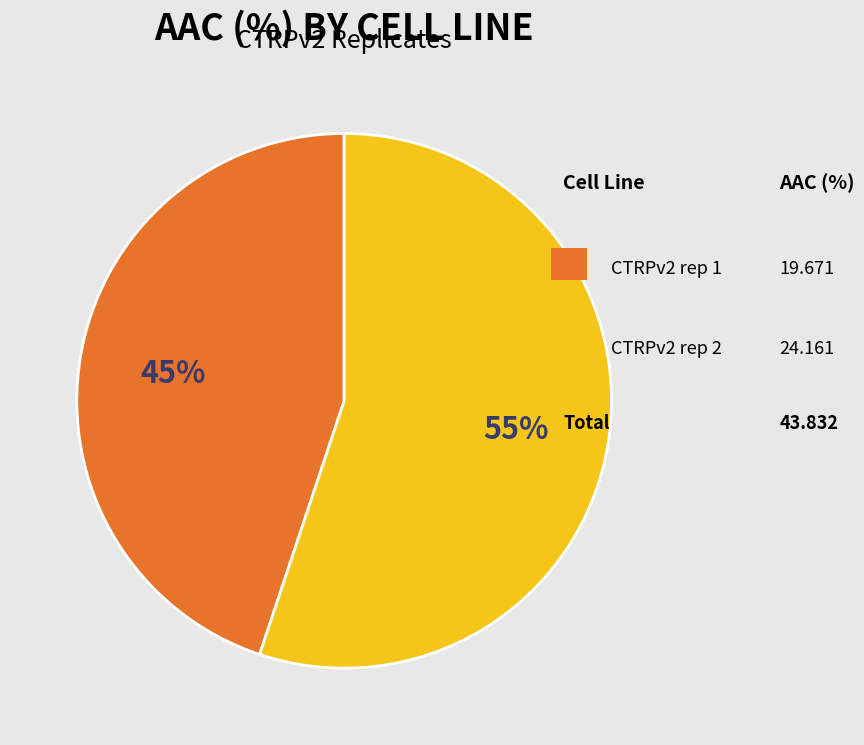

To the nearest percent, what is the difference between the largest and smallest slice percentages?

10%